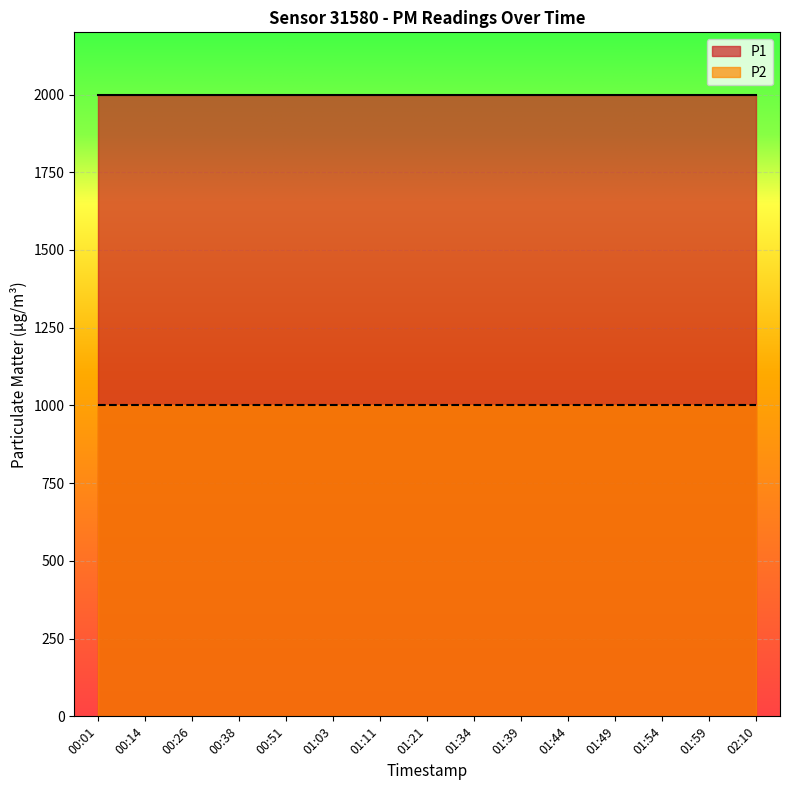

What is the label of the 4th point from the left?

00:38